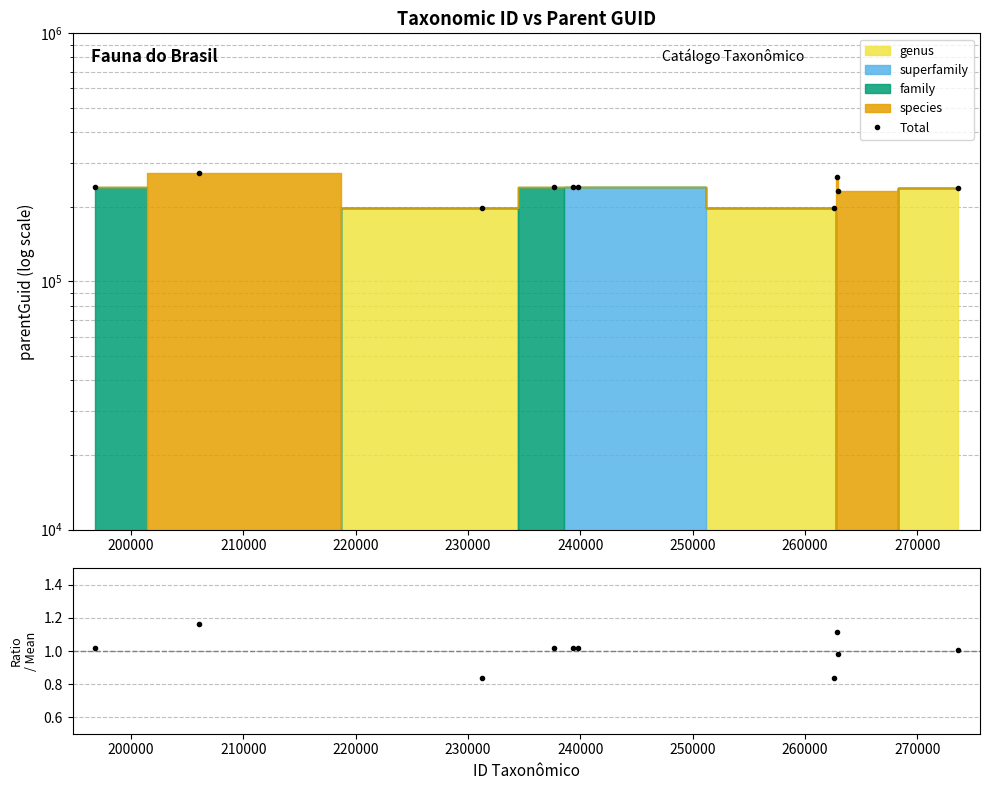

How many interior local valleys does the Total series have?

3